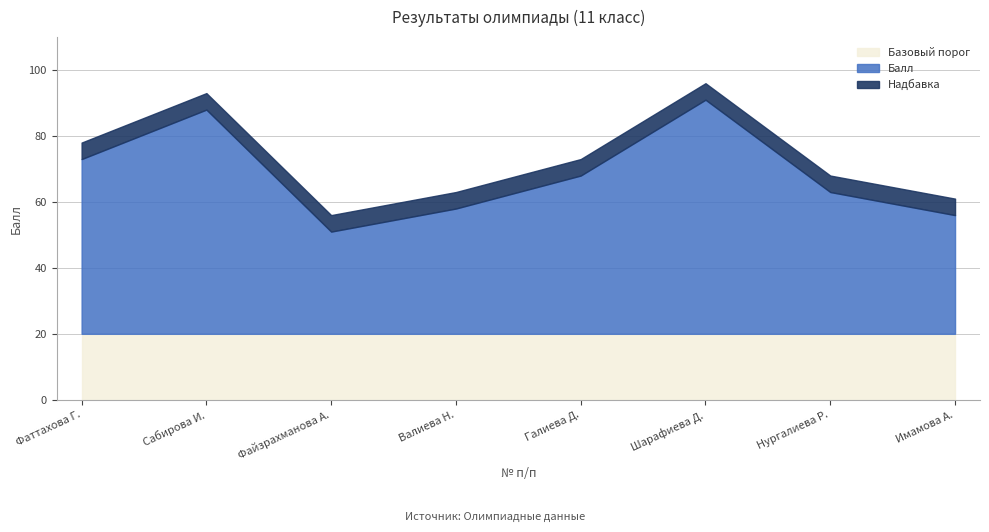

What is the difference between the maximum and minimum values?

40